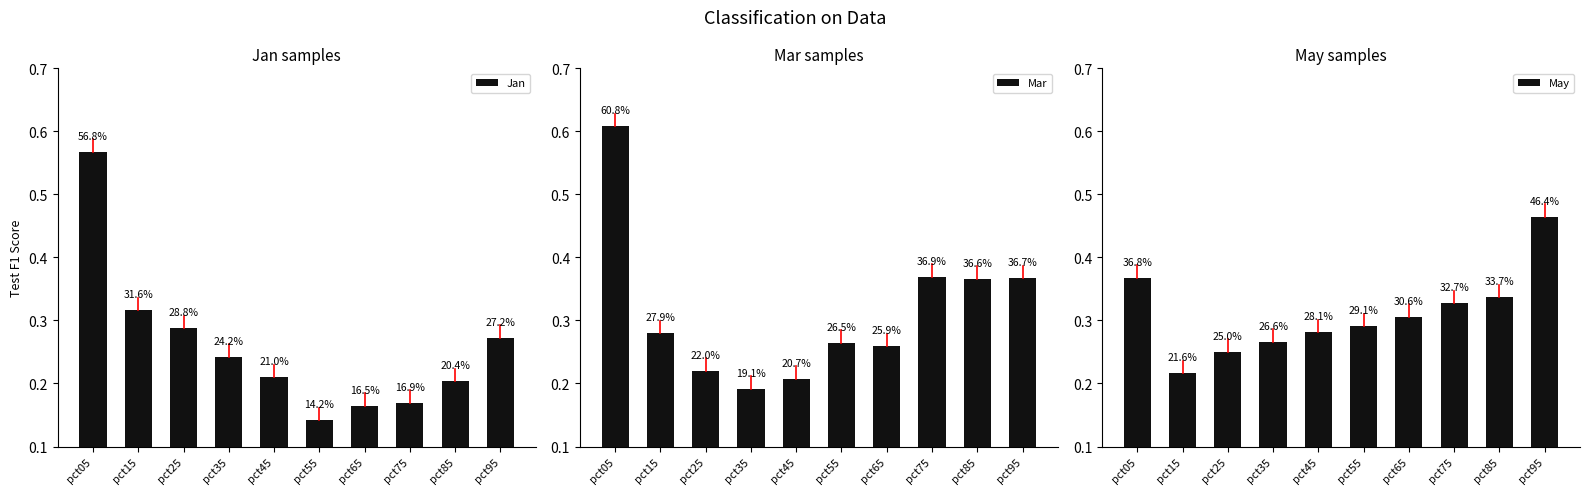

What is the total value across all series at pct25?

0.8